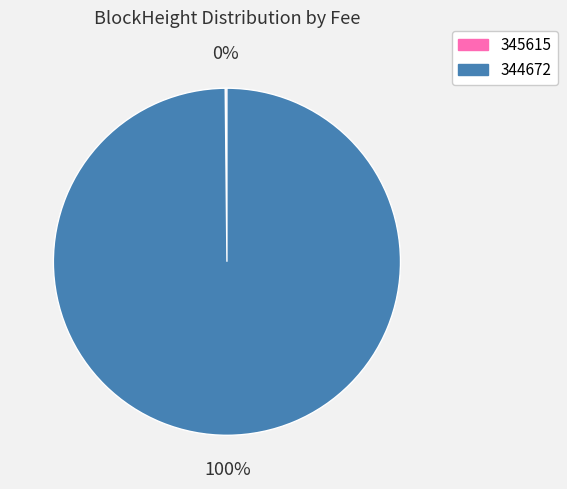

The 344672 slice represents 86% of the pie. True or false?

False